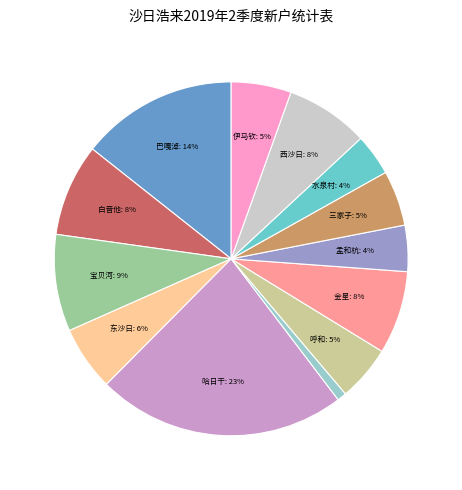

Is there any slice that represents more than half of the pie?

No